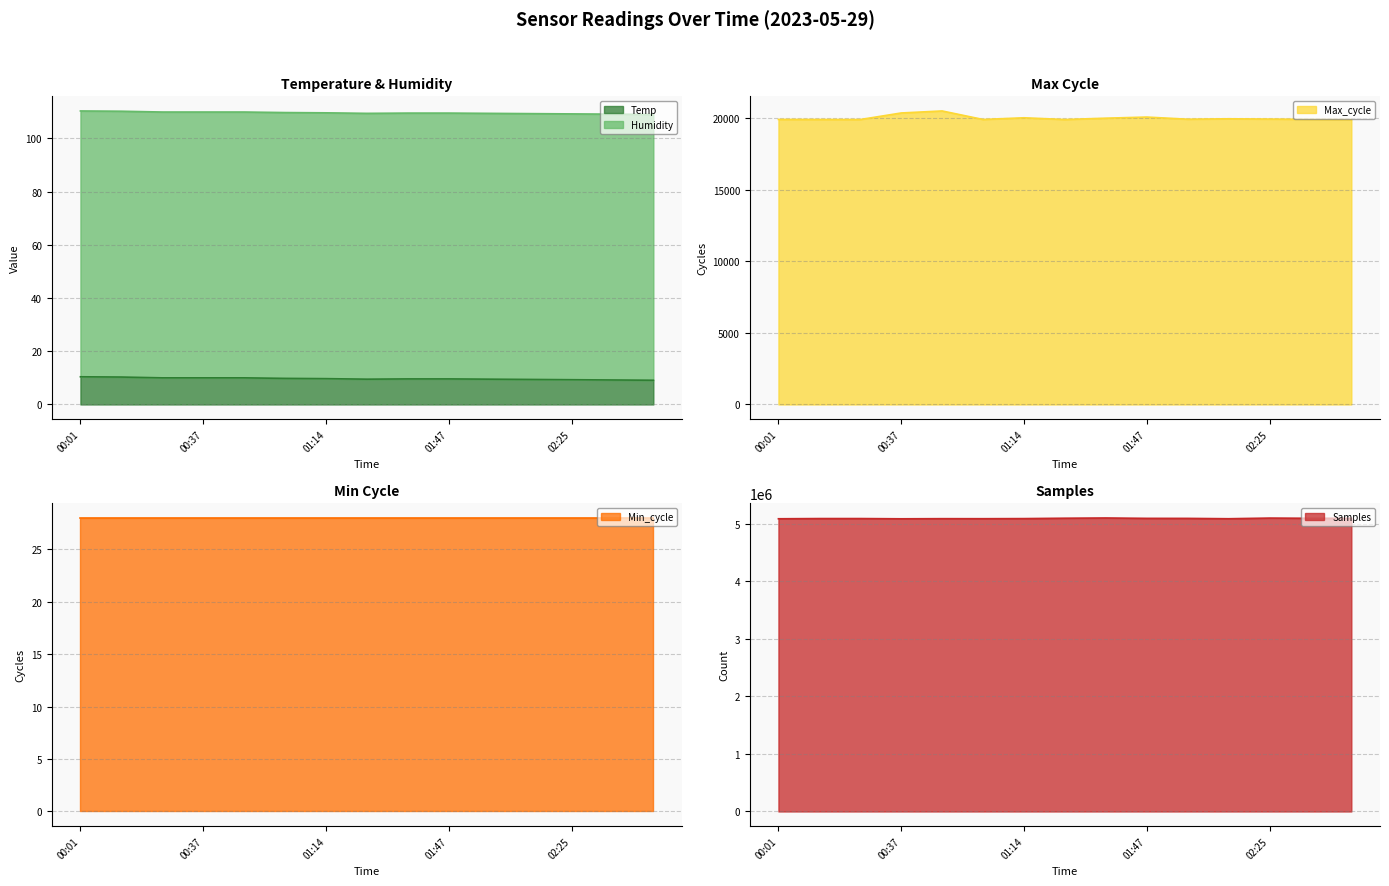

Between 00:37 and 02:12, which series saw the biggest shift?

Samples